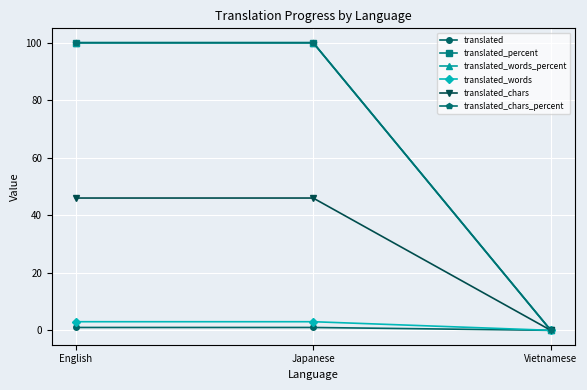

Is this an area chart (filled region under the line)?

No